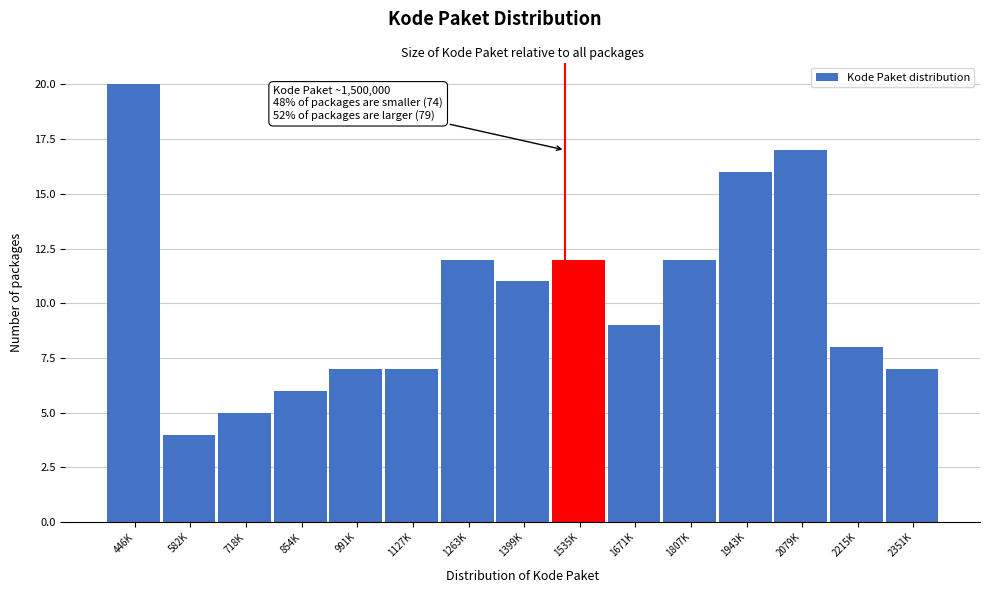

Reading left to right, transcribe all the data shown in this chart.

446K=20	582K=4	718K=5	854K=6	991K=7	1127K=7	1263K=12	1399K=11	1535K=12	1671K=9	1807K=12	1943K=16	2079K=17	2215K=8	2351K=7